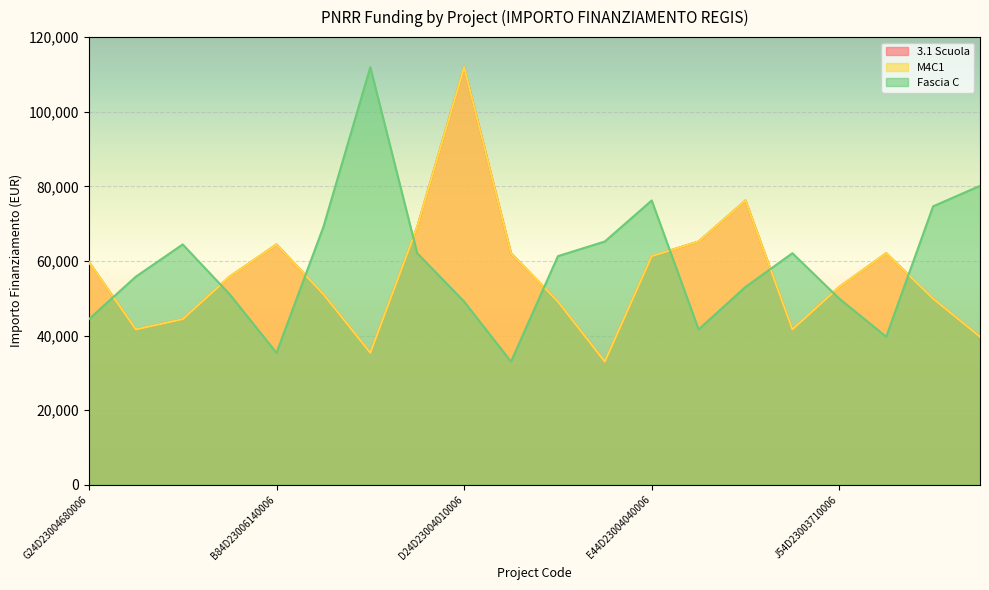

What position from the left is H84D23003320006?

8